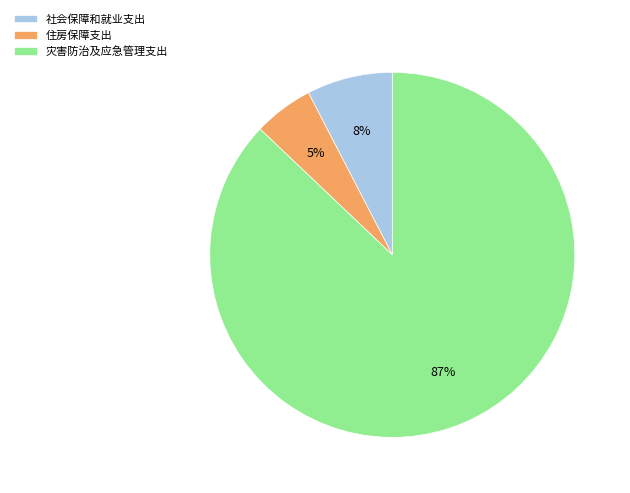

How many slices are in this pie chart?

3